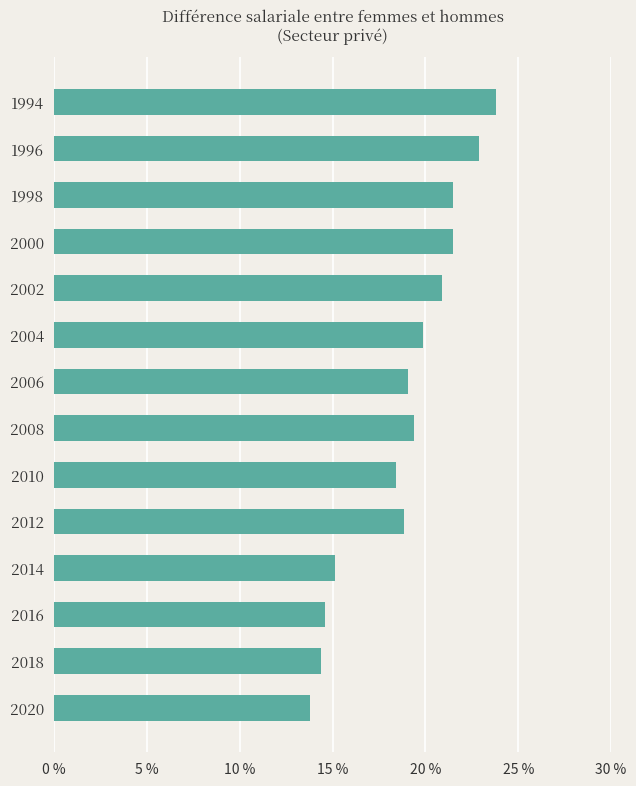

Approximately how many times larger is the value at 2008 compared to 2012?

1.0